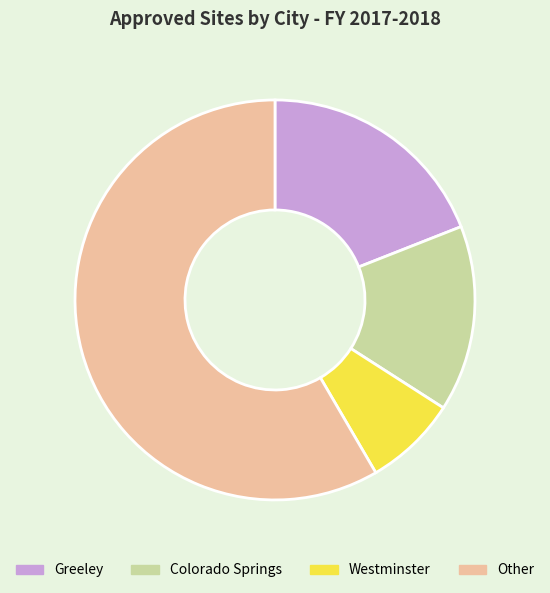

What is the largest slice in the pie chart?

Other